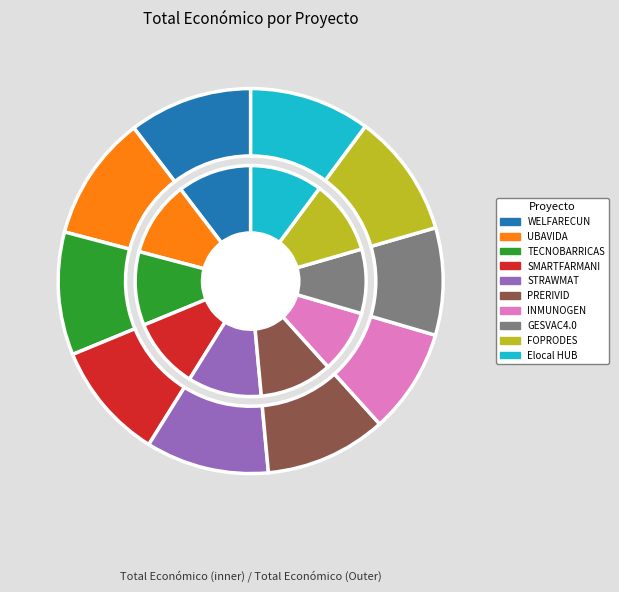

What percentage is NOT represented by SMARTFARMANI?

90.1%